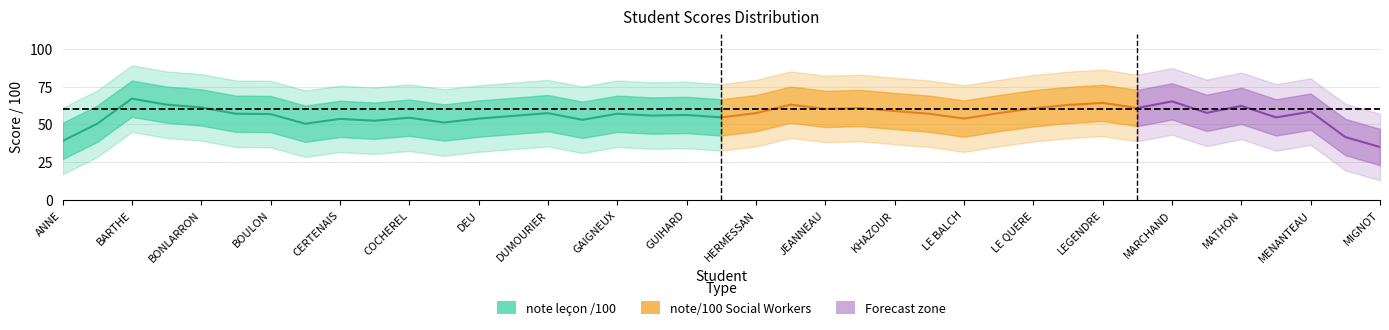

What is the sum of the note_lecon values at DEU and LE BALCH?

115